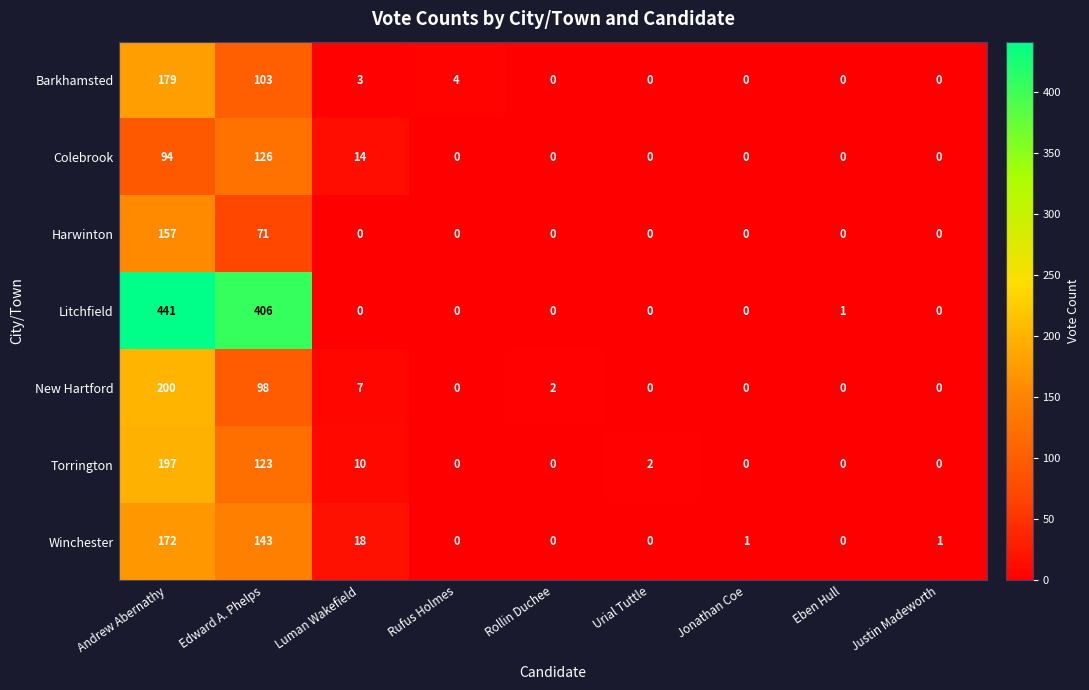

True or false: Torrington has a value of 0 at Eben Hull.

True